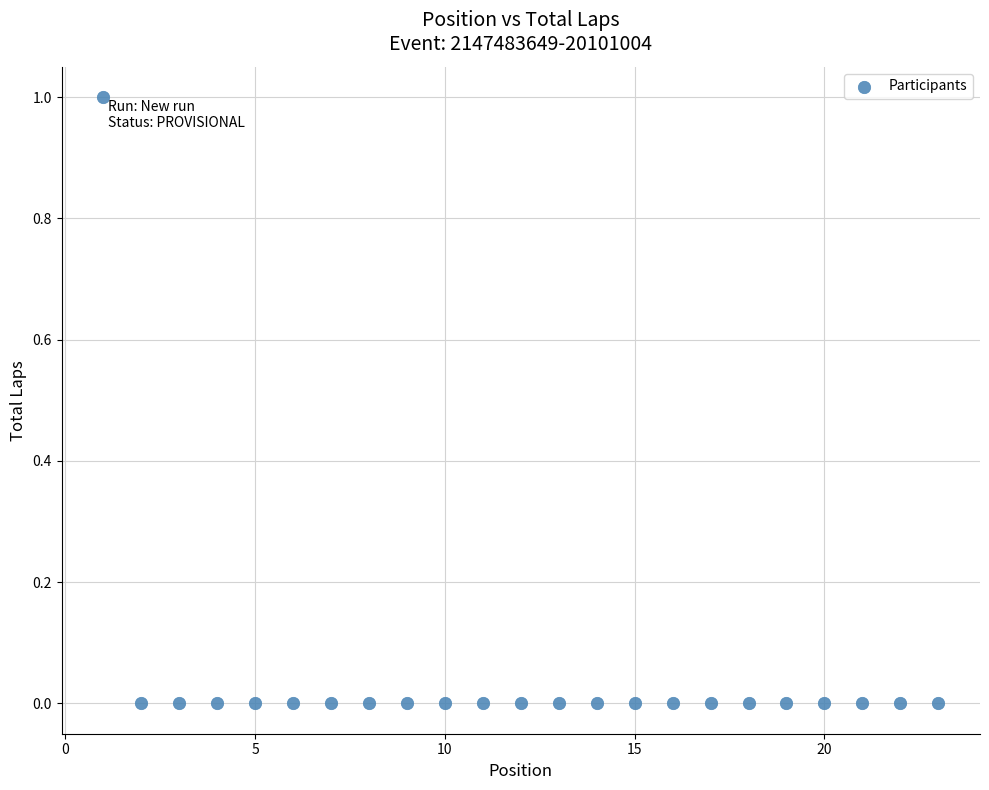

What is the range of X values (max minus min)?

22